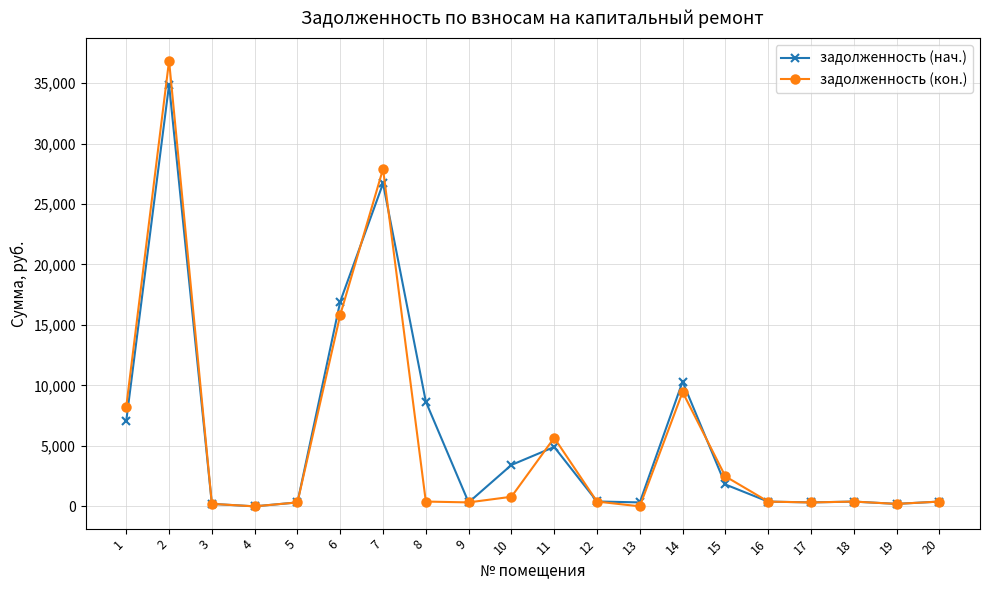

What is the sum of the задолженность (кон.) values at 15 and 17?

2798.4